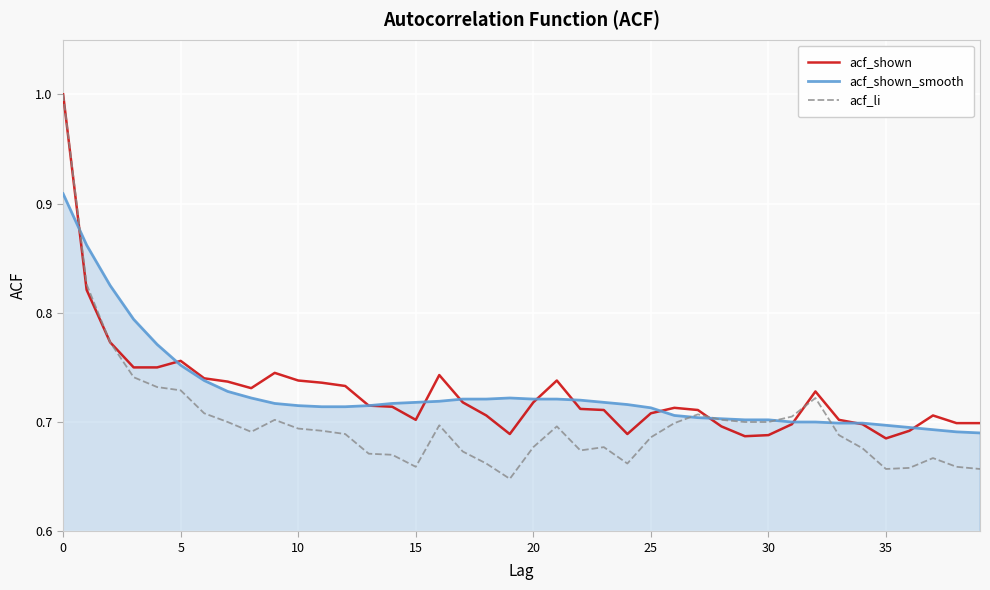

What is the maximum value shown in the chart?

1.0